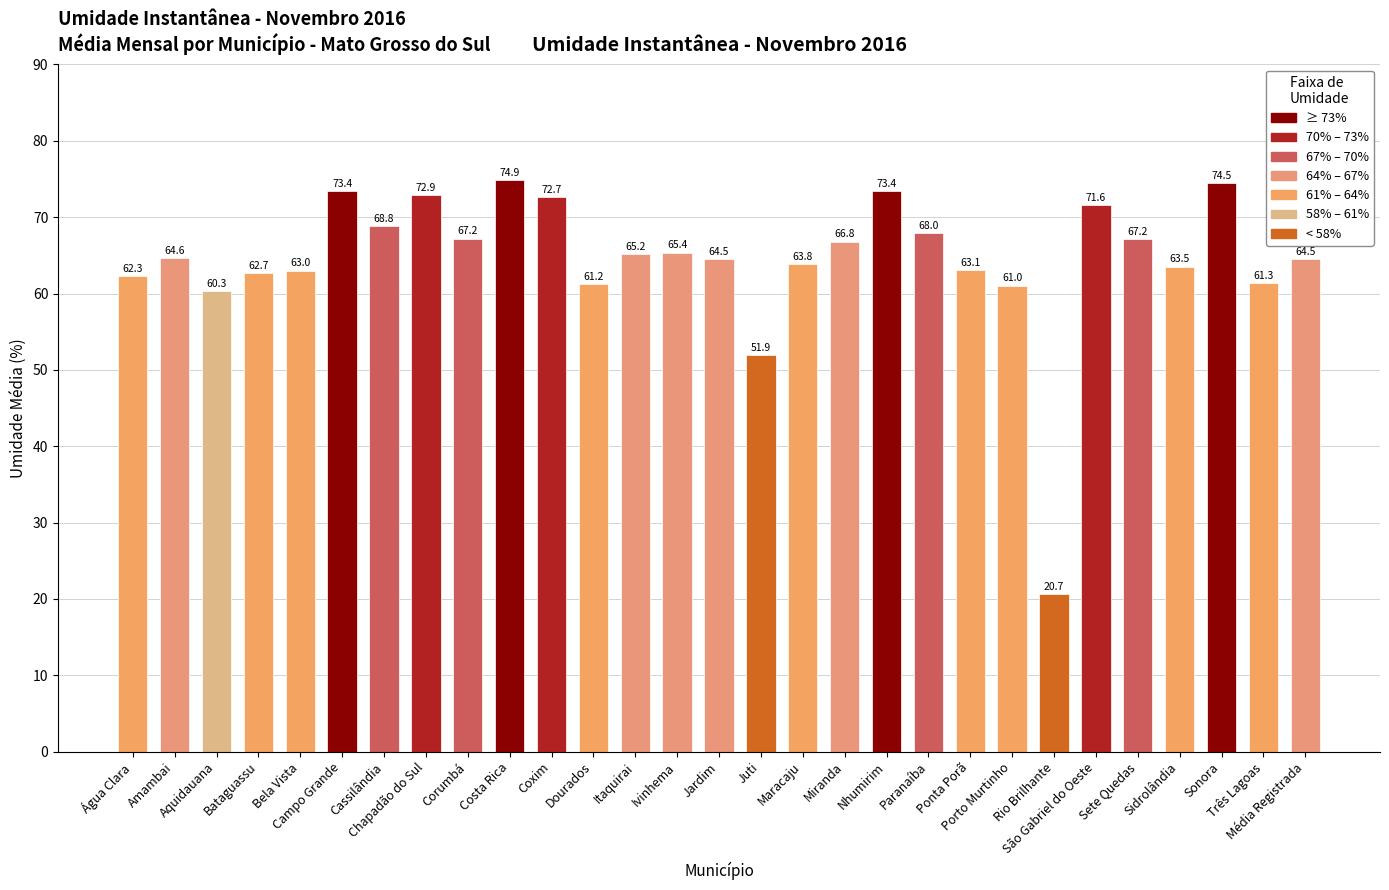

What is the label of the 19th bar from the left?

Nhumirim